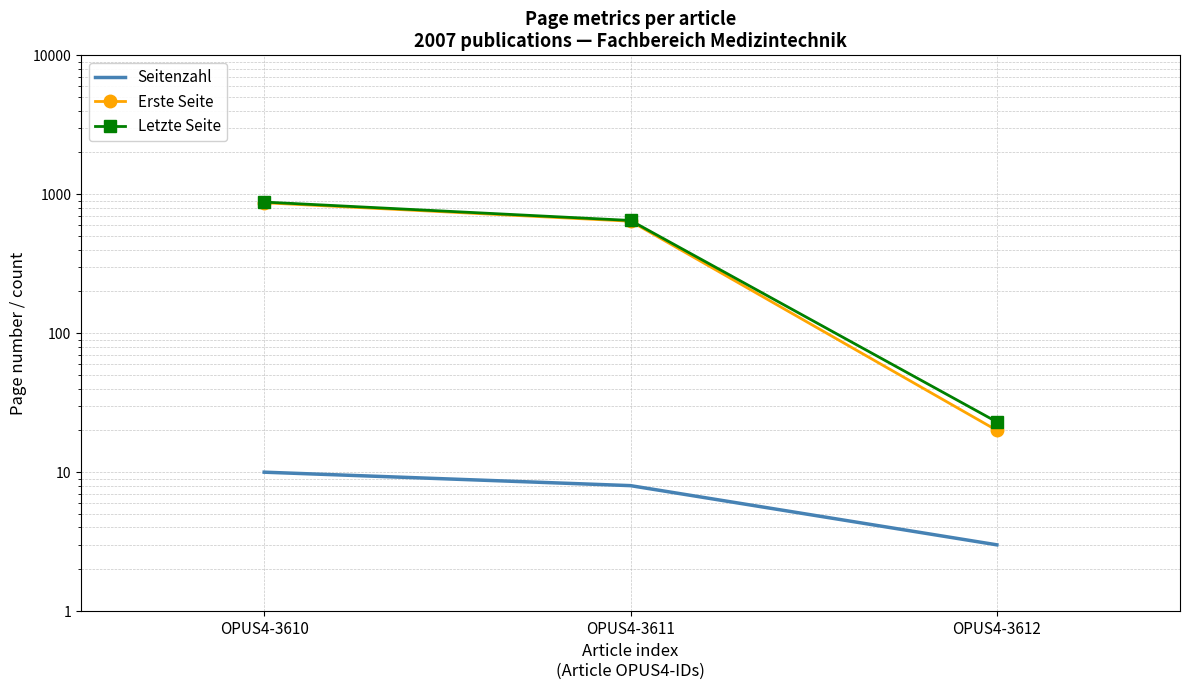

Reading left to right, list all the values displayed in this chart.

Seitenzahl: OPUS4-3610=10	OPUS4-3611=8	OPUS4-3612=3
Erste Seite: OPUS4-3610=869	OPUS4-3611=640	OPUS4-3612=20
Letzte Seite: OPUS4-3610=879	OPUS4-3611=648	OPUS4-3612=23